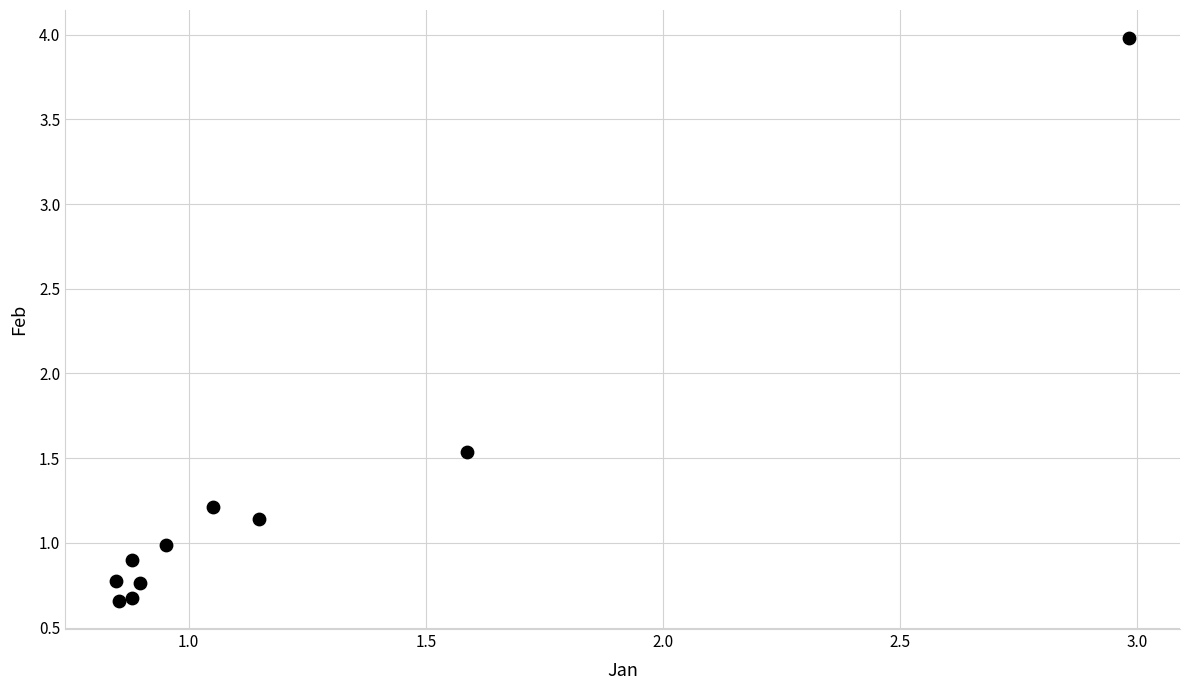

What Y value in the scatter plot is closest to 2?

1.5